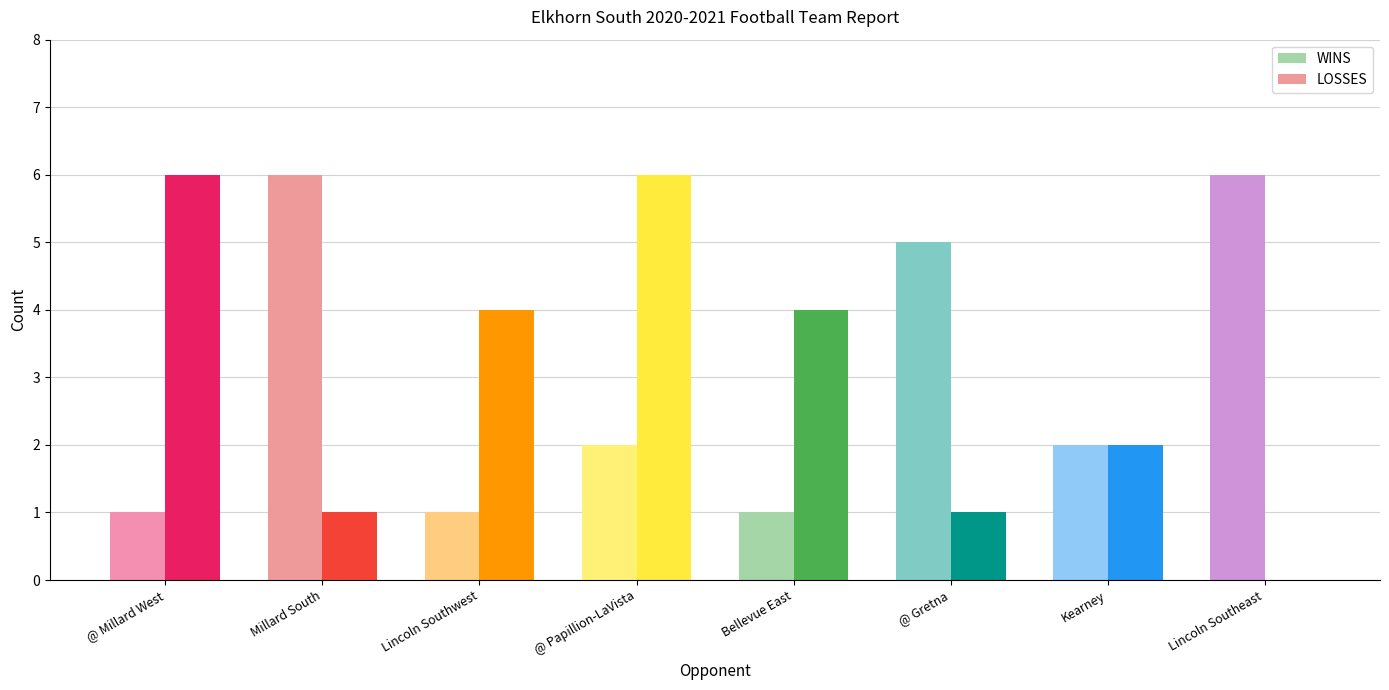

List the labels in order of LOSSES value, largest first.

@ Millard West, @ Papillion-LaVista, Lincoln Southwest, Bellevue East, Kearney, Millard South, @ Gretna, Lincoln Southeast